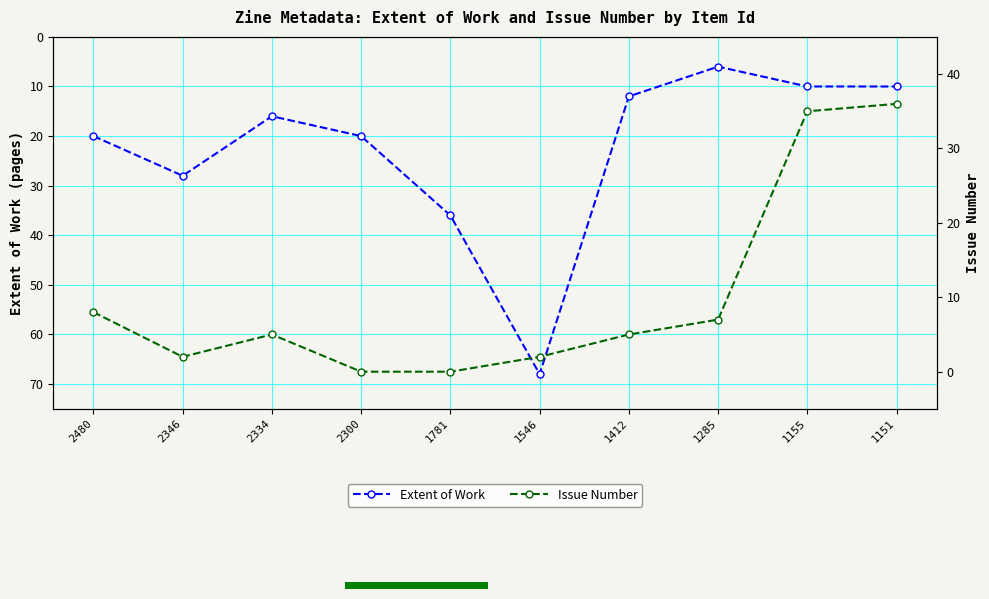

True or false: Issue Number has a value of 16 at 1155.

False